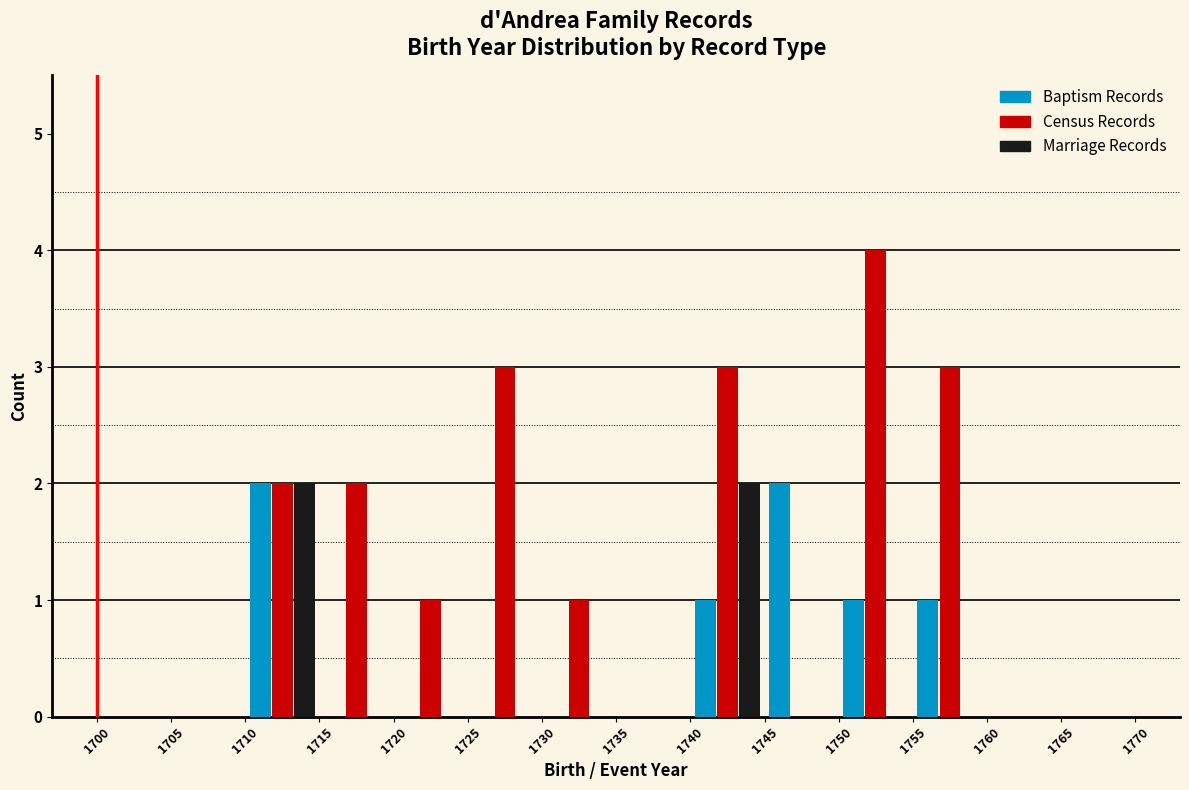

Reading left to right, list every range on the x-axis with the height of the bar of each series over it. The values are not printed on the chart, so give them approximately, as read against the axis.

1700 to 1705: Baptism Records=0	Census Records=0	Marriage Records=0
1705 to 1710: Baptism Records=0	Census Records=0	Marriage Records=0
1710 to 1715: Baptism Records=2	Census Records=2	Marriage Records=2
1715 to 1720: Baptism Records=0	Census Records=2	Marriage Records=0
1720 to 1725: Baptism Records=0	Census Records=1	Marriage Records=0
1725 to 1730: Baptism Records=0	Census Records=3	Marriage Records=0
1730 to 1735: Baptism Records=0	Census Records=1	Marriage Records=0
1735 to 1740: Baptism Records=0	Census Records=0	Marriage Records=0
1740 to 1745: Baptism Records=1	Census Records=3	Marriage Records=2
1745 to 1750: Baptism Records=2	Census Records=0	Marriage Records=0
1750 to 1755: Baptism Records=1	Census Records=4	Marriage Records=0
1755 to 1760: Baptism Records=1	Census Records=3	Marriage Records=0
1760 to 1765: Baptism Records=0	Census Records=0	Marriage Records=0
1765 to 1770: Baptism Records=0	Census Records=0	Marriage Records=0